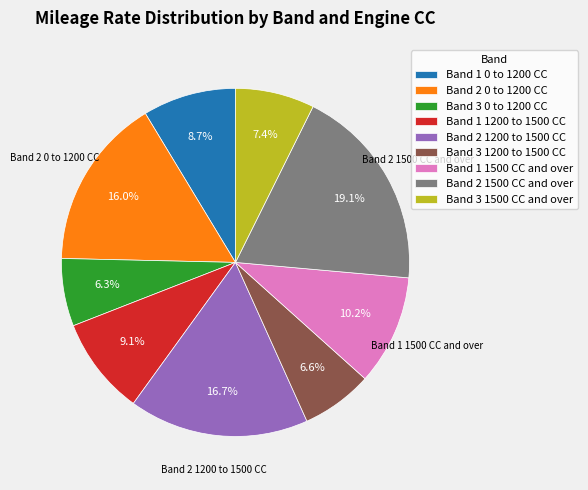

The Band 2 0 to 1200 CC slice represents 16% of the pie. True or false?

True